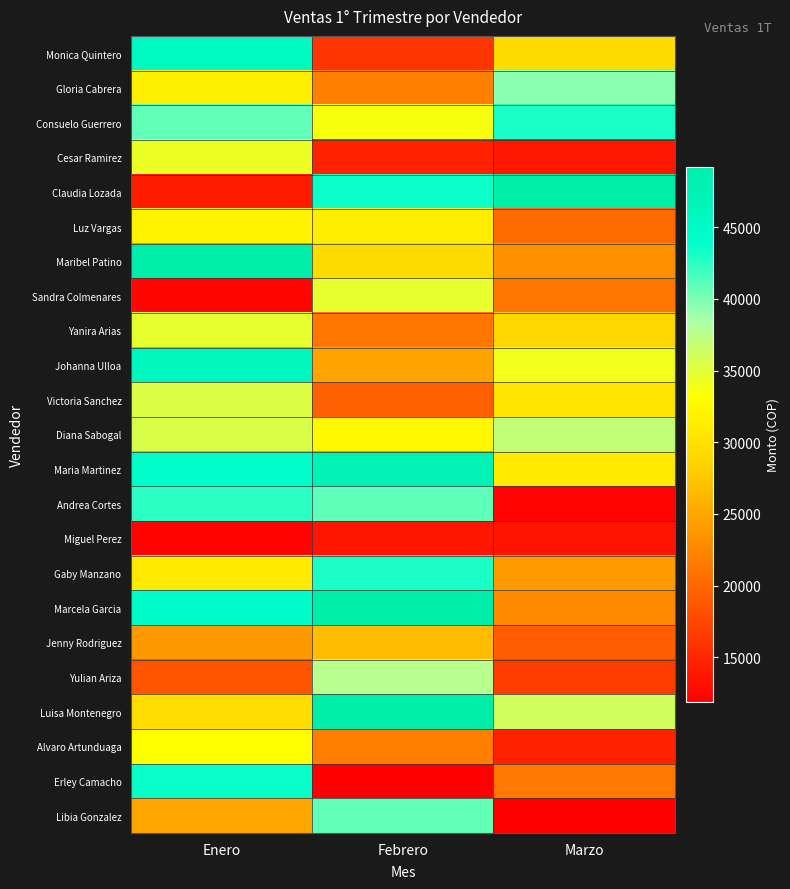

Which series has the largest total across all categories?

Maria Martinez